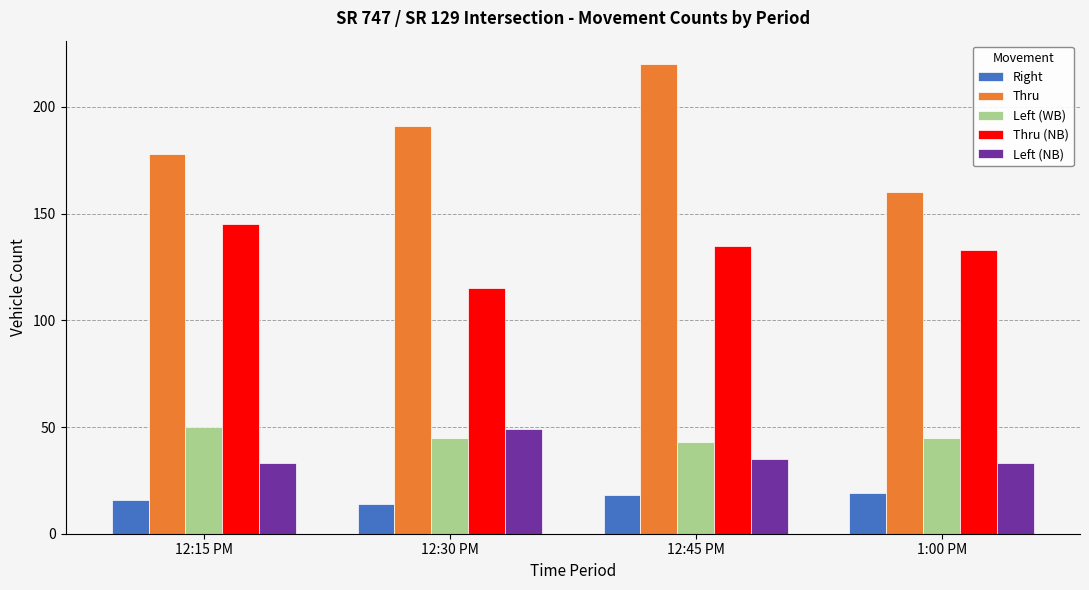

What is the lowest value of the Left (NB) series?

33